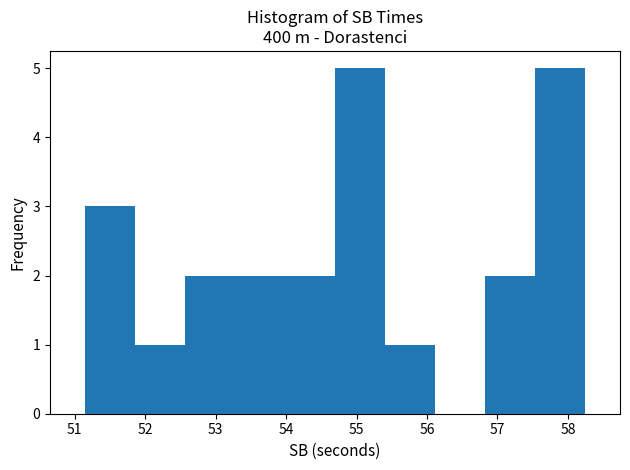

Reading left to right, list every bar in this chart as the range it spans on the x-axis followed by its height. Neither the bar edges nor the heights are printed on the chart, so give them approximately, as read against the axes.

51.2 to 51.9: 3
51.9 to 52.6: 1
52.6 to 53.3: 2
53.3 to 54.0: 2
54.0 to 54.7: 2
54.7 to 55.4: 5
55.4 to 56.1: 1
56.1 to 56.8: 0
56.8 to 57.5: 2
57.5 to 58.2: 5